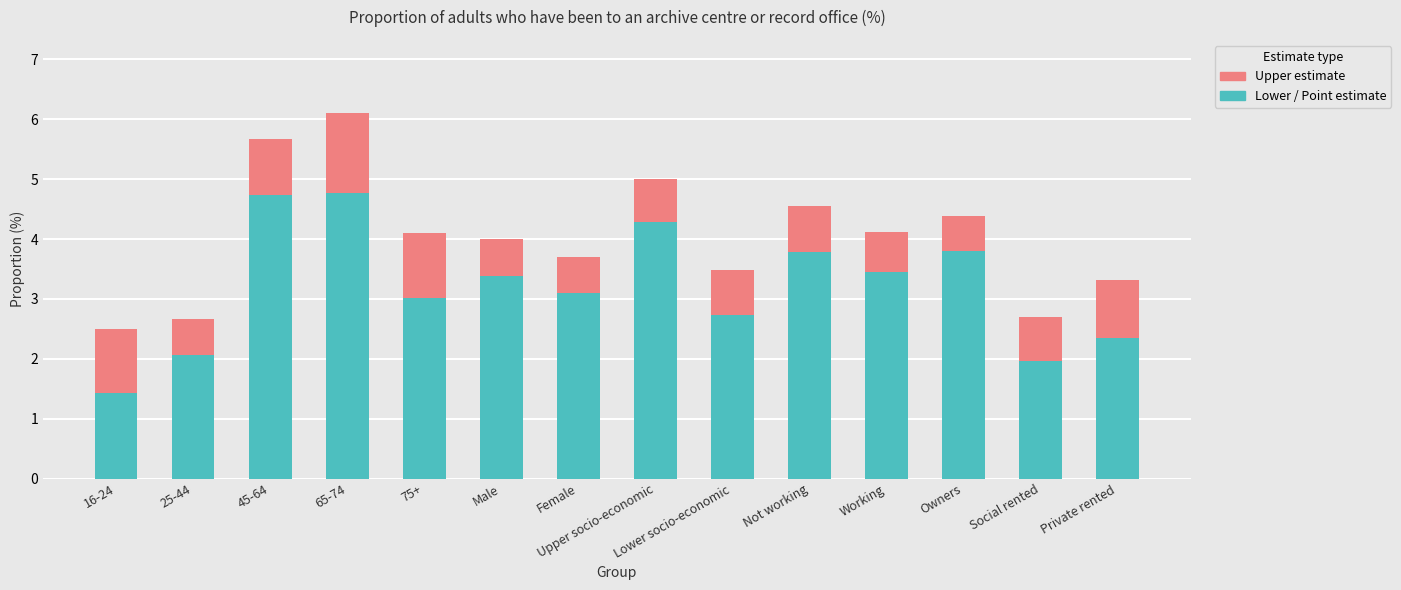

Which series has the widest spread of values?

Lower estimate